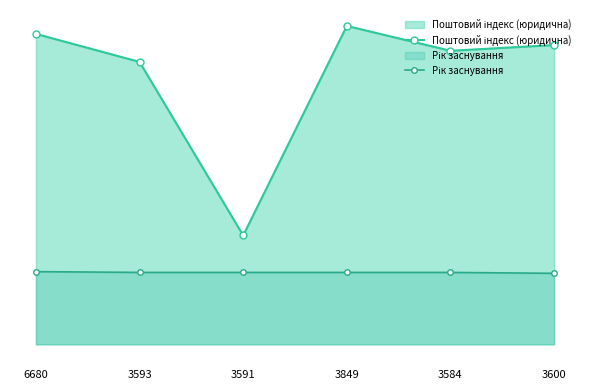

How many data points in Рік заснування are less than 2000?

1